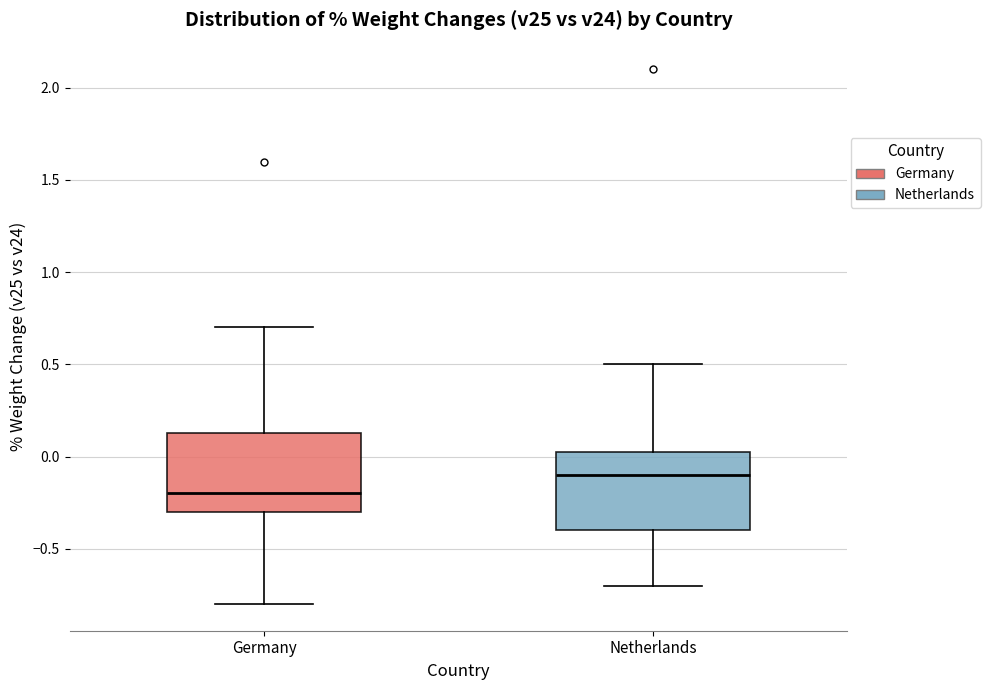

Reading left to right, read every box against the y-axis: the position of its median line, the range the box covers, and the ends of its whiskers. The values are not printed on the chart, so give them approximately, as read against the axis.

Germany: median -0.20, box -0.30 to 0.15, whiskers -0.80 to 0.70
Netherlands: median -0.10, box -0.40 to 0.05, whiskers -0.70 to 0.50